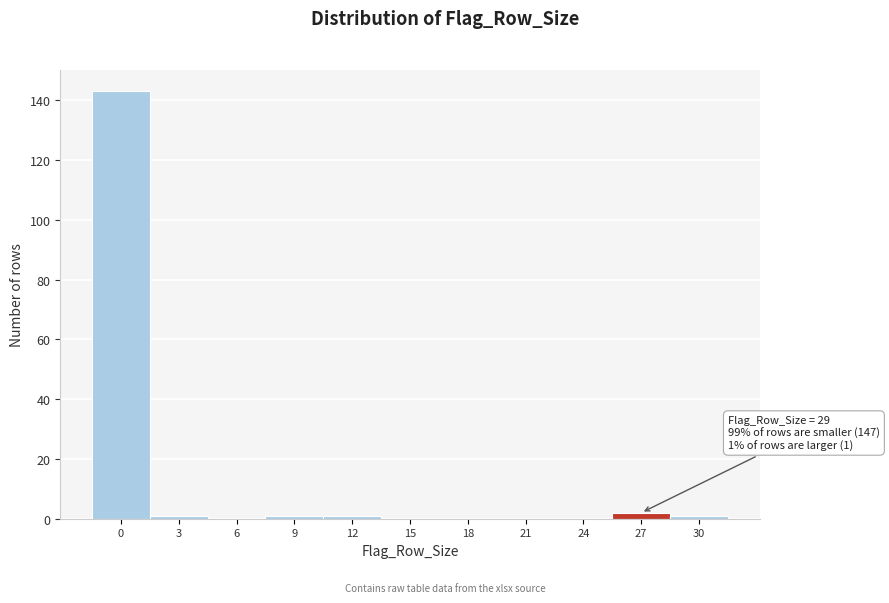

Reading left to right, list all the values displayed in this chart.

0=143	3=1	6=0	9=1	12=1	15=0	18=0	21=0	24=0	27=2	30=1